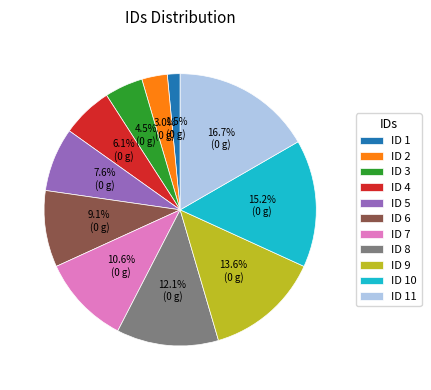

Which category has the smallest portion of the pie?

ID 1